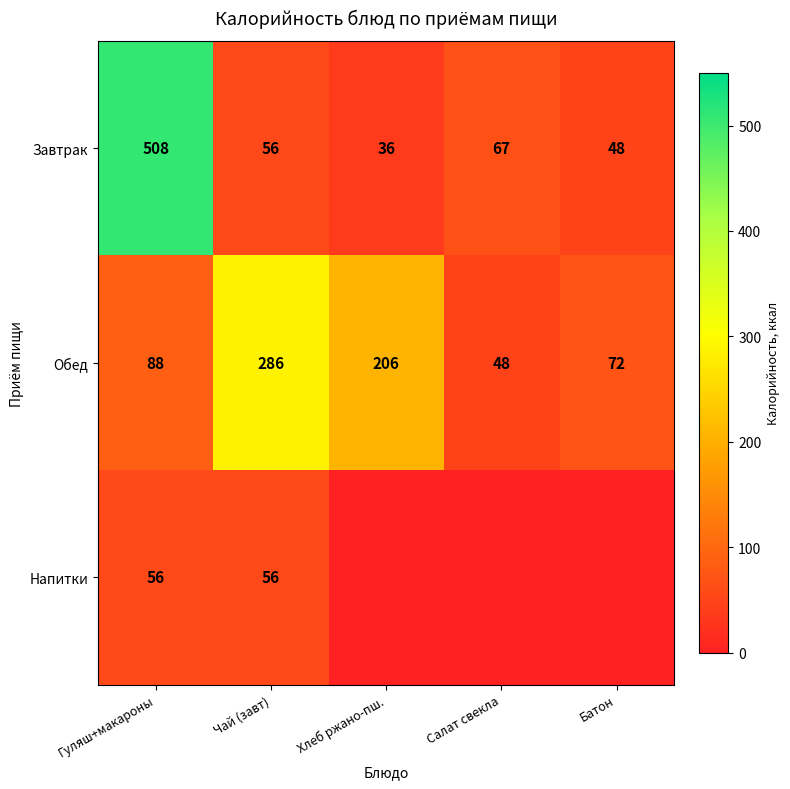

What is the total value across all series at Гуляш+макароны?

652